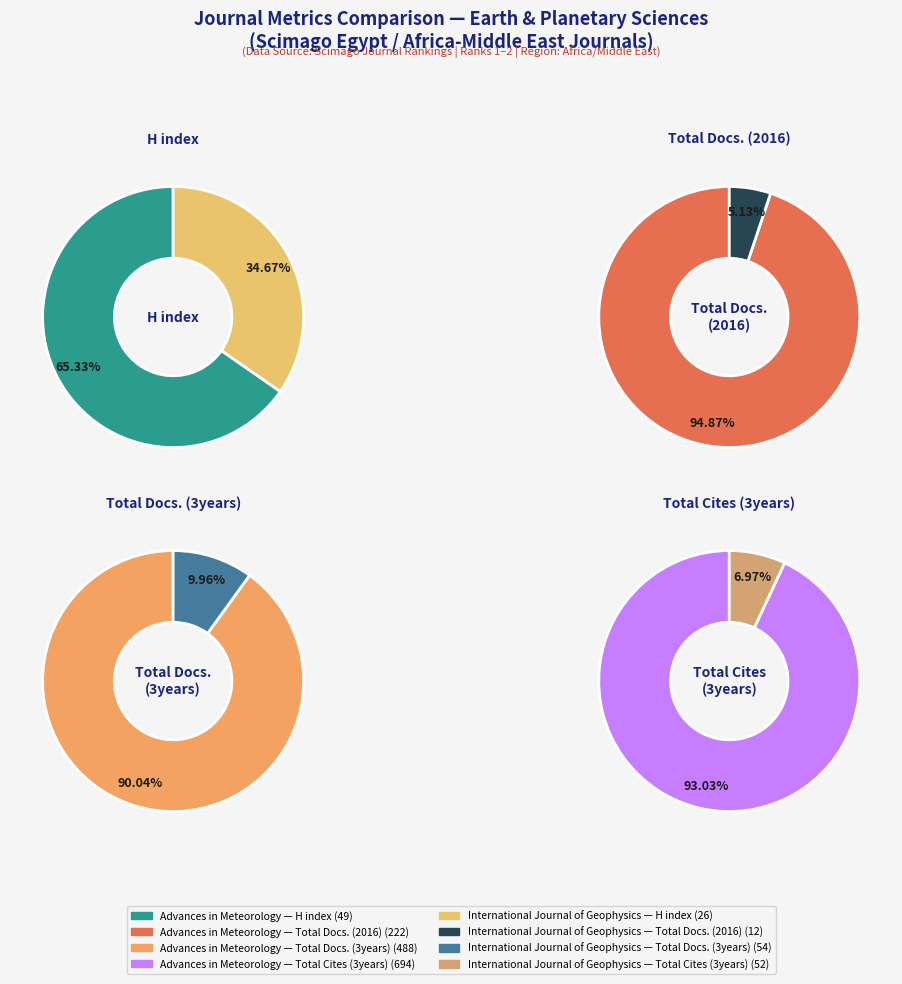

To the nearest percent, what is the difference between the Advances in Meteorology and International Journal of Geophysics slice percentages?

80%